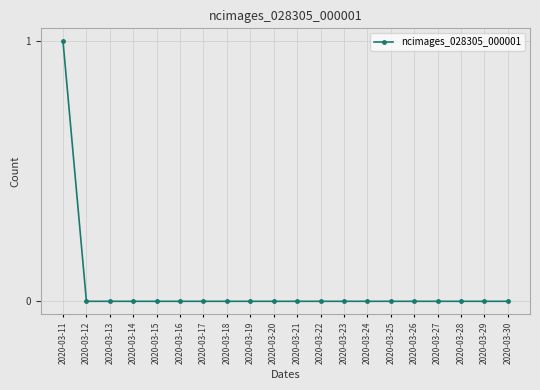

What is the difference between the maximum and minimum values?

1